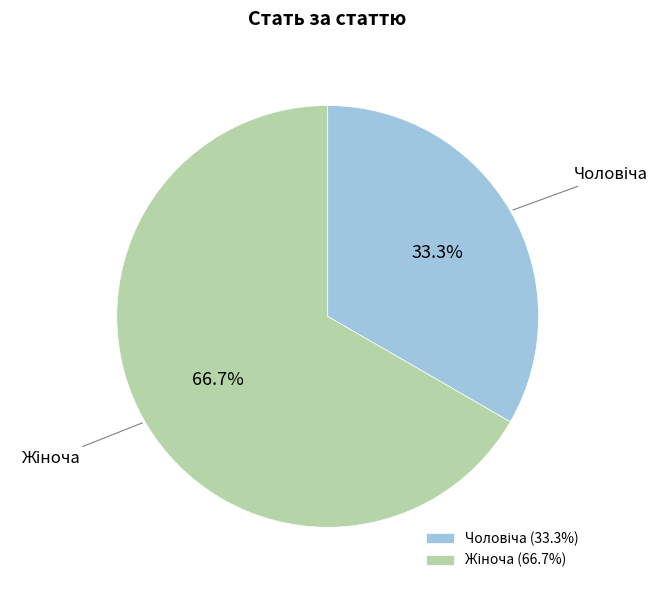

Does any single category account for the majority?

Yes